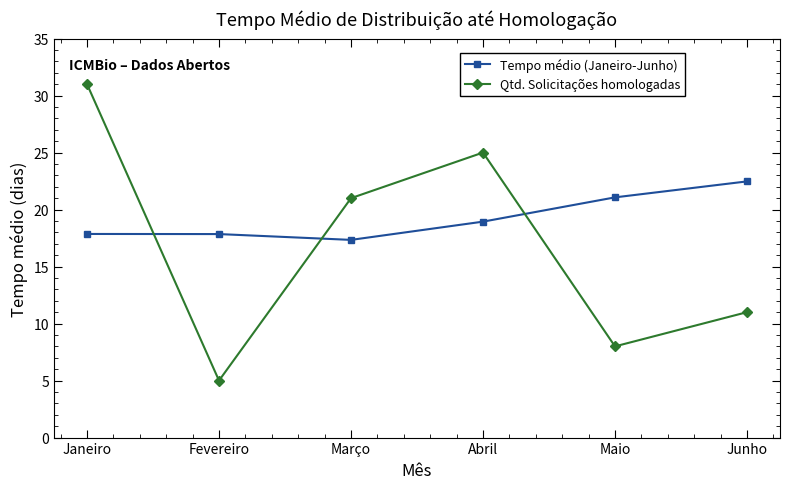

Reading left to right, extract all data points from this chart.

Tempo médio (Janeiro-Junho): 17.9	17.9	17.3	18.9	21.1	22.5
Qtd. Solicitações homologadas: 31.0	5.0	21.0	25.0	8.0	11.0